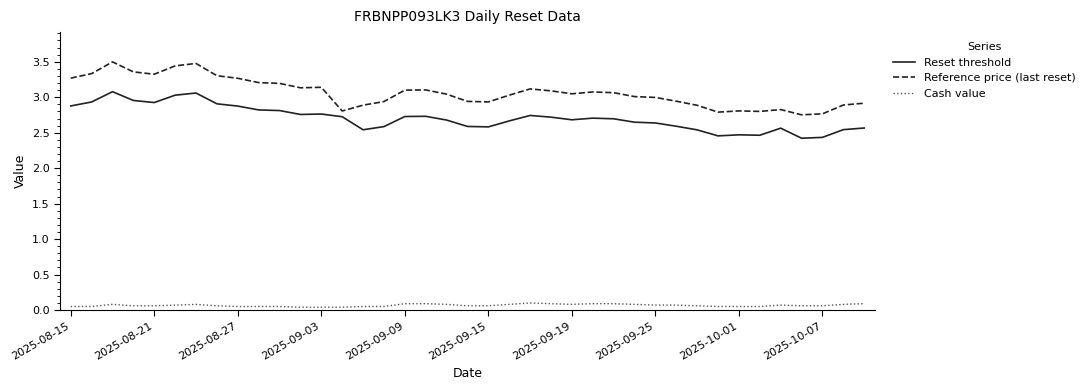

Rank the series by their maximum value, from highest to lowest.

Reference price (last reset), Reset threshold, Cash value